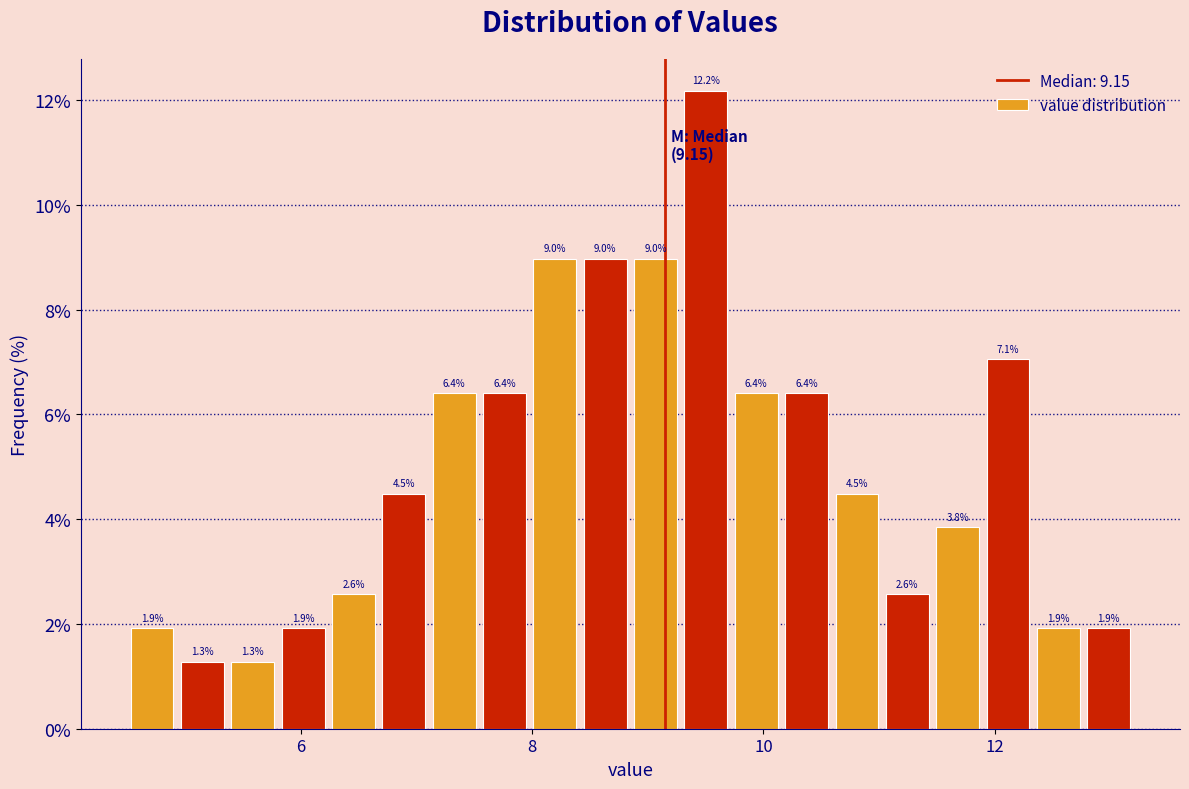

Read against the x-axis, roughly where is the centre of the tallest bar?

9.6